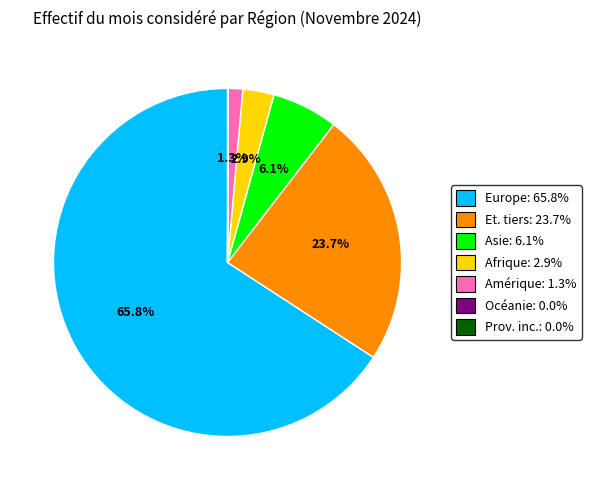

Does any single category account for the majority?

Yes